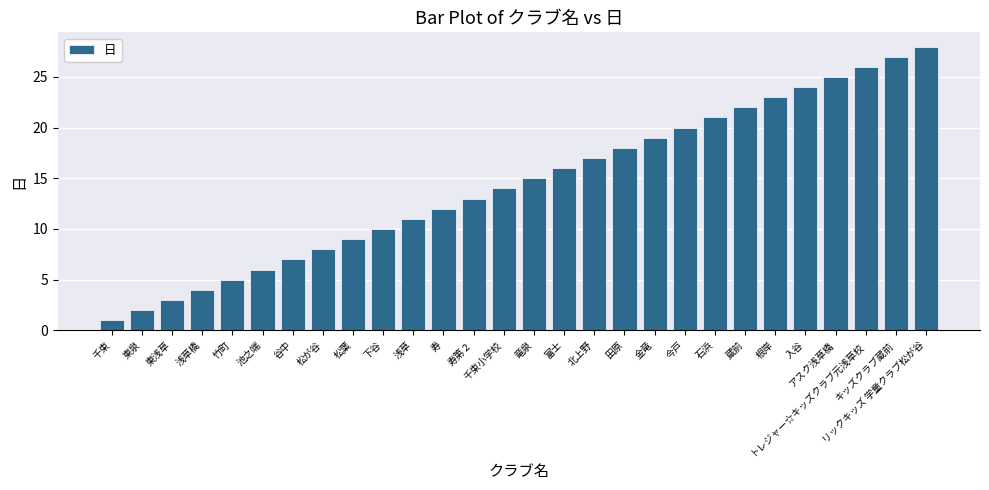

What is the sum of the values at 北上野 and 石浜?

38